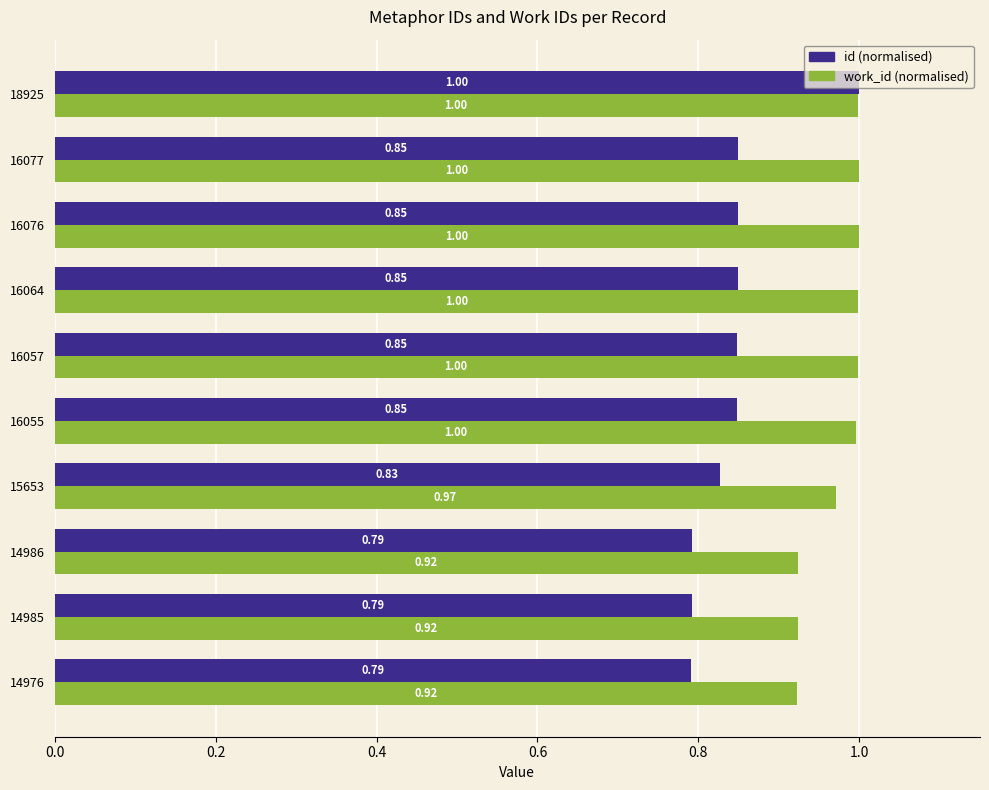

At which category is the sum across all series the highest?

18925